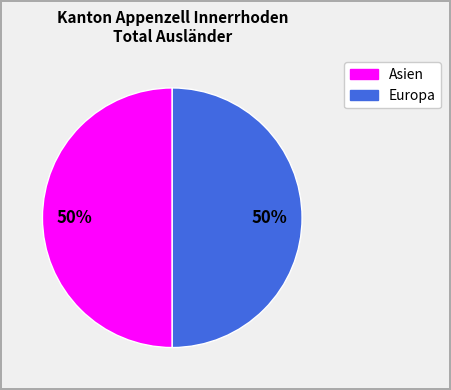

How many segments does this pie chart have?

2